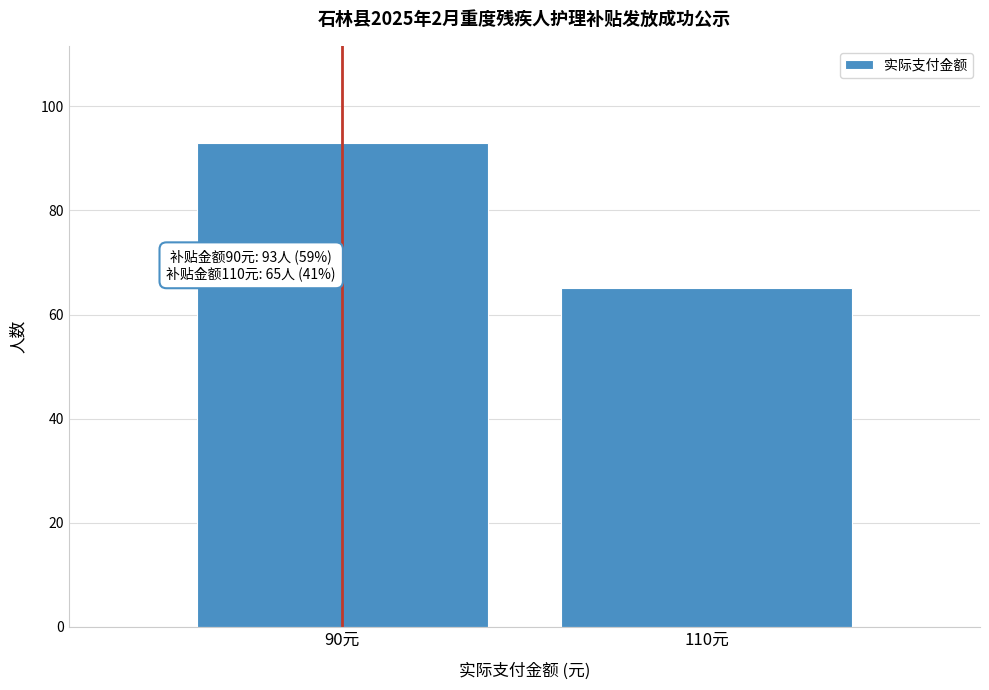

Reading right to left, what are all the values shown in this chart?

110元=65	90元=93